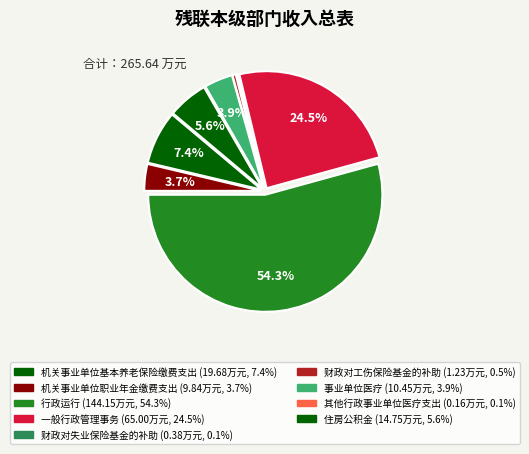

Does 其他行政事业单位医疗支出 represent more than half of the total?

No